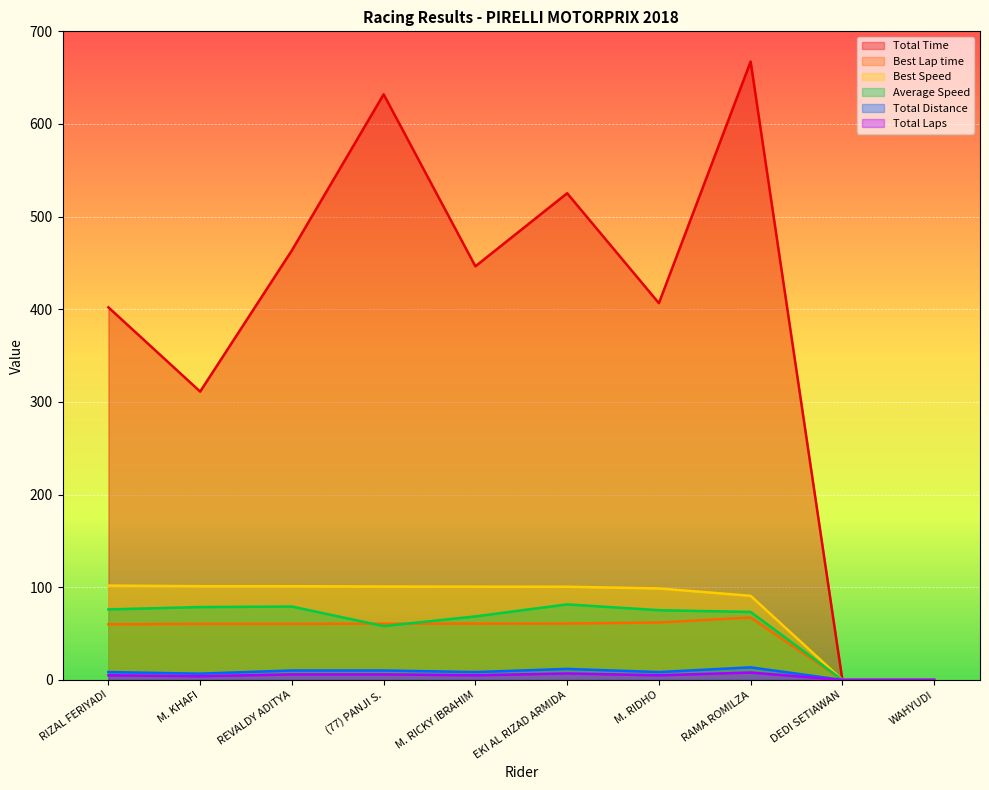

How many values in the Total Distance series exceed 8?

7